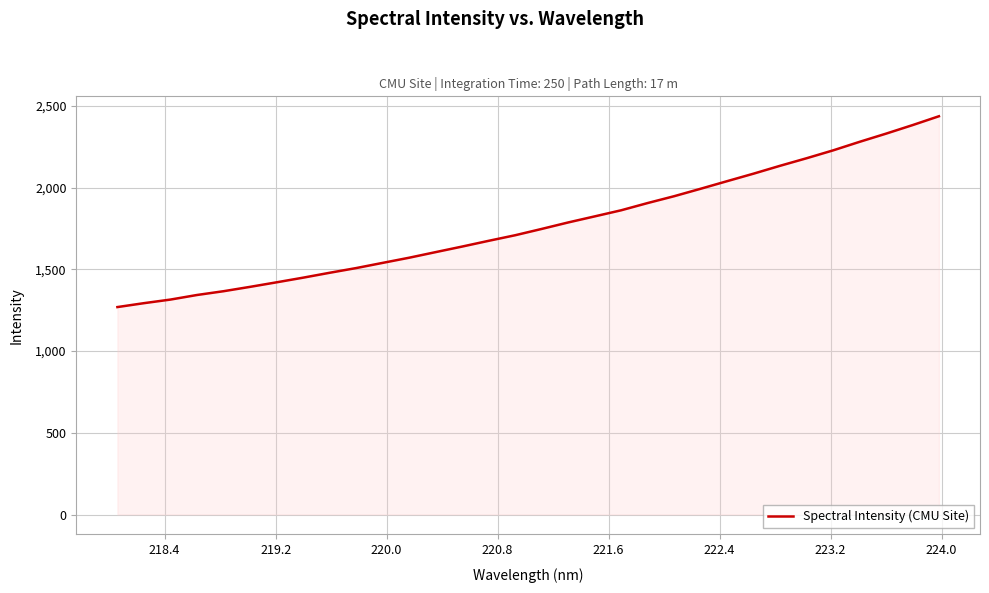

What is the maximum value shown in the chart?

2436.9